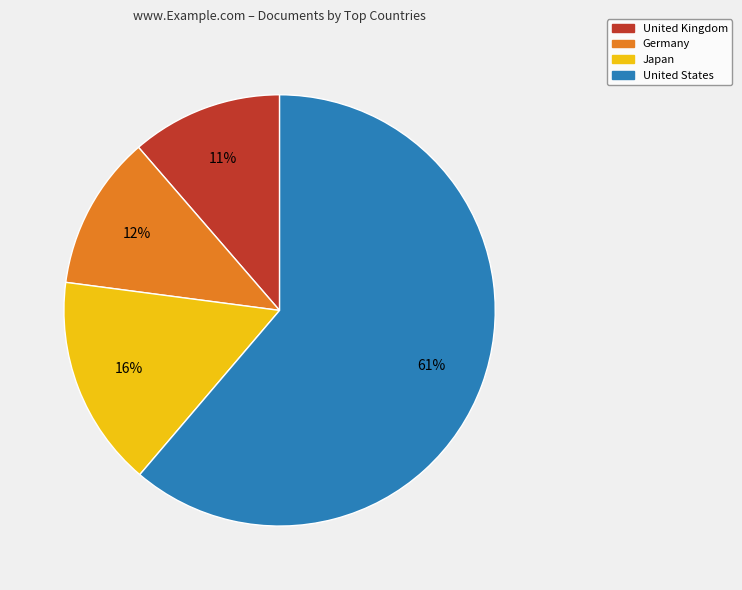

Is United States the majority of the pie?

Yes